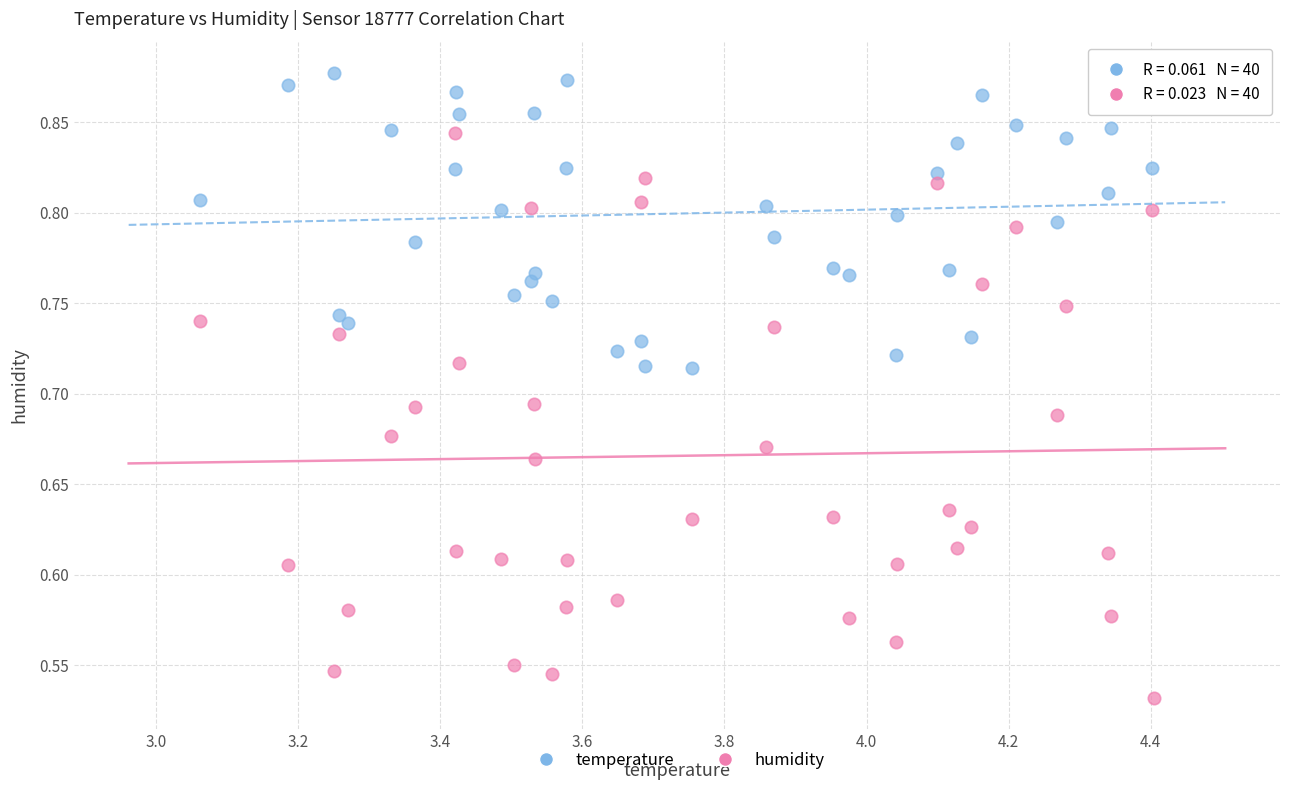

Across all data points, what is the range of X values (max minus min)?

1.3